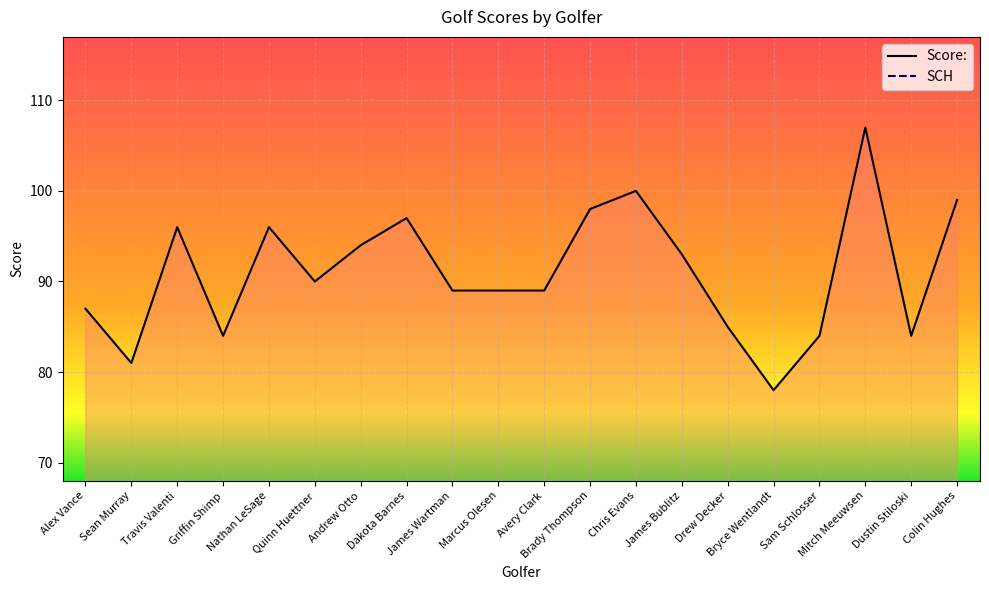

What is the approximate value at Sam Schlosser?

84